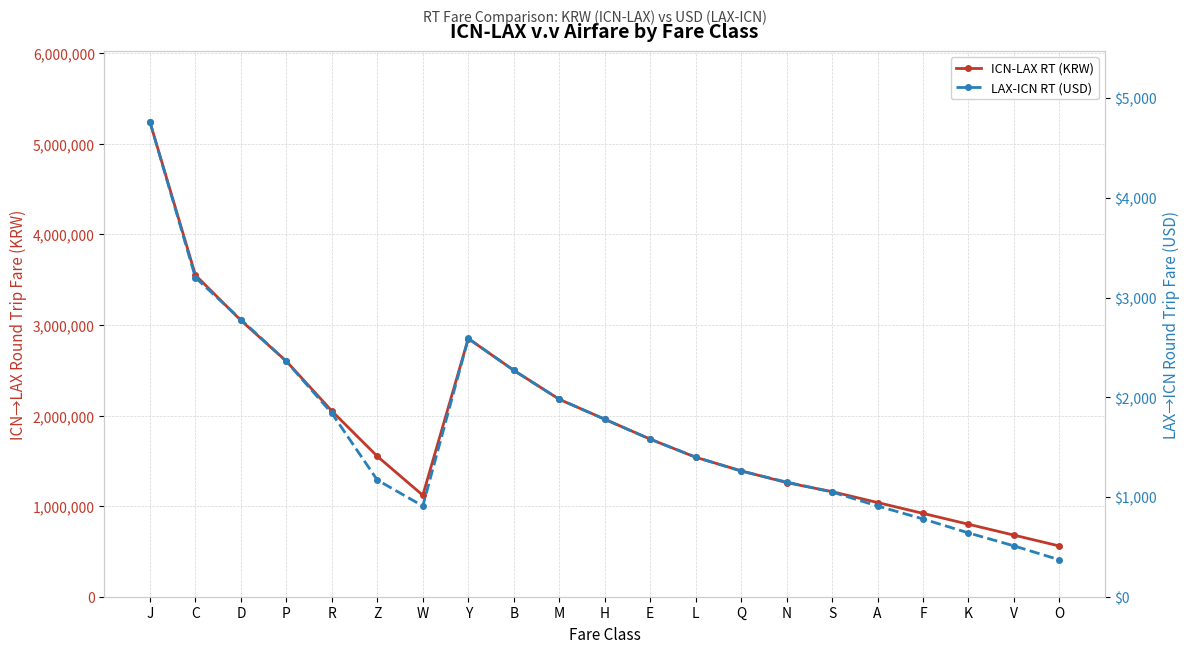

True or false: LAX-ICN RT (USD) has a value of 909 at K.

False